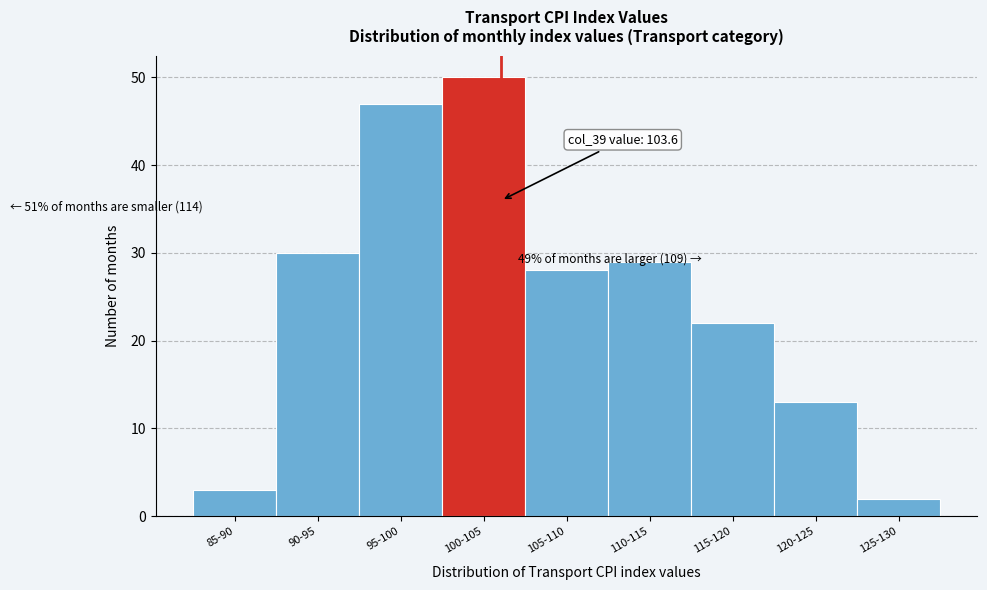

Reading right to left, list all the values displayed in this chart.

2	13	22	29	28	50	47	30	3